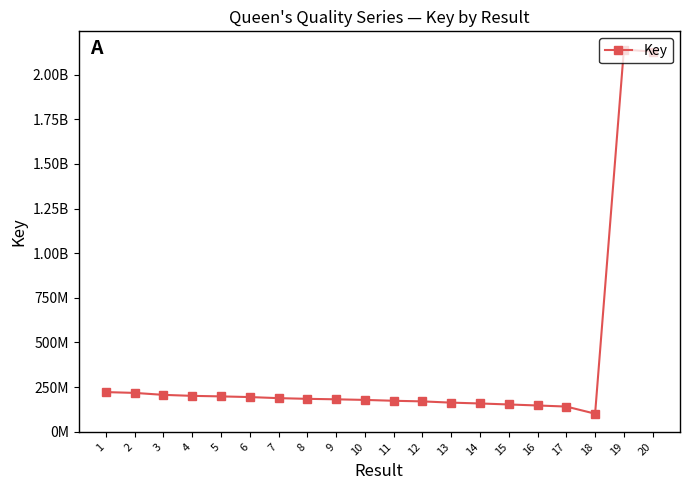

Does the chart have visible grid lines?

No